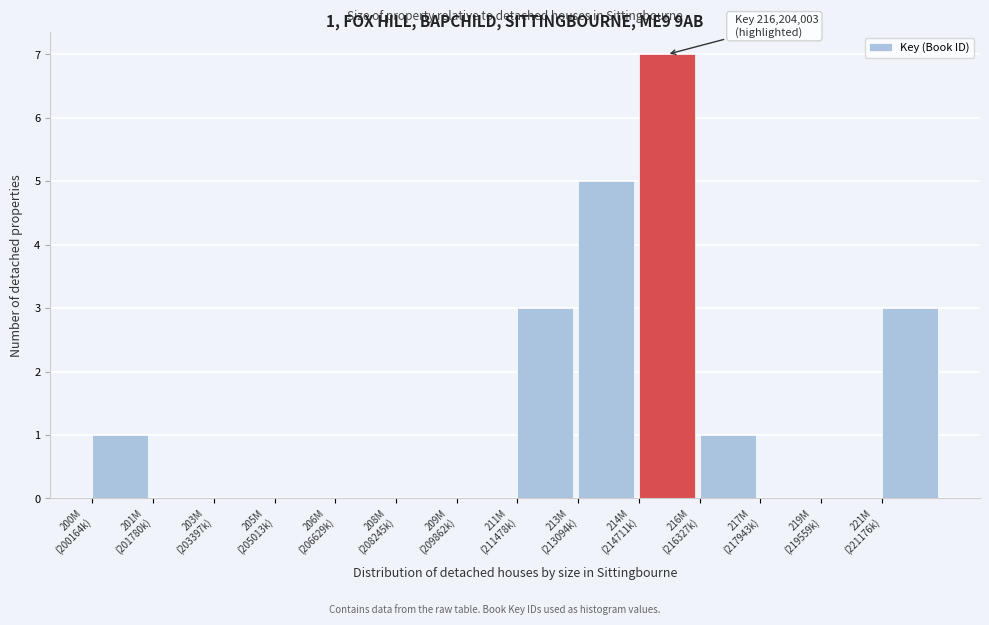

What is the sum of all values?

20